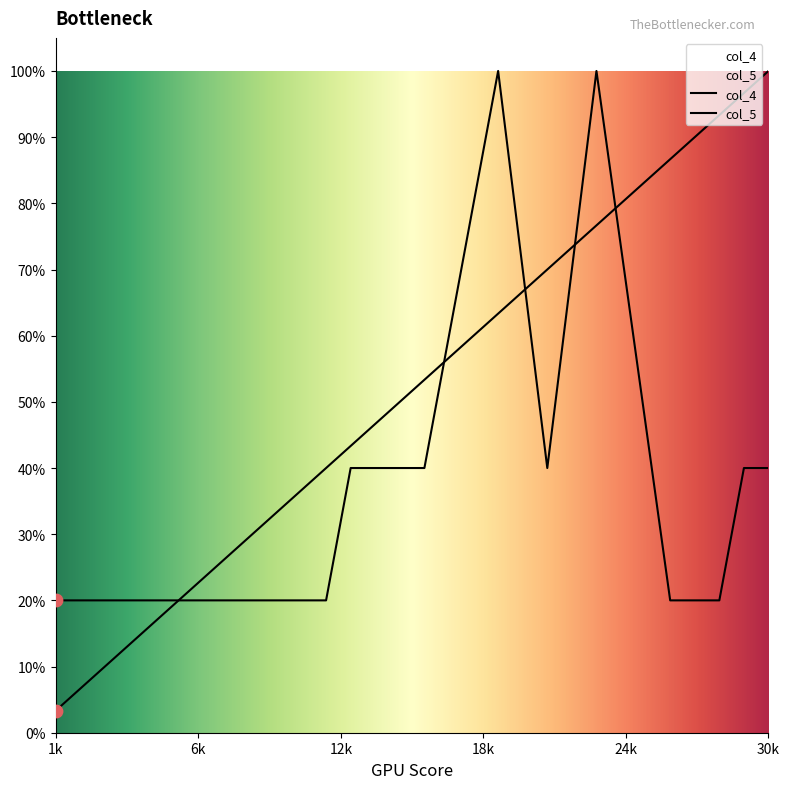

Which series has the largest Y range (max minus min)?

col_4